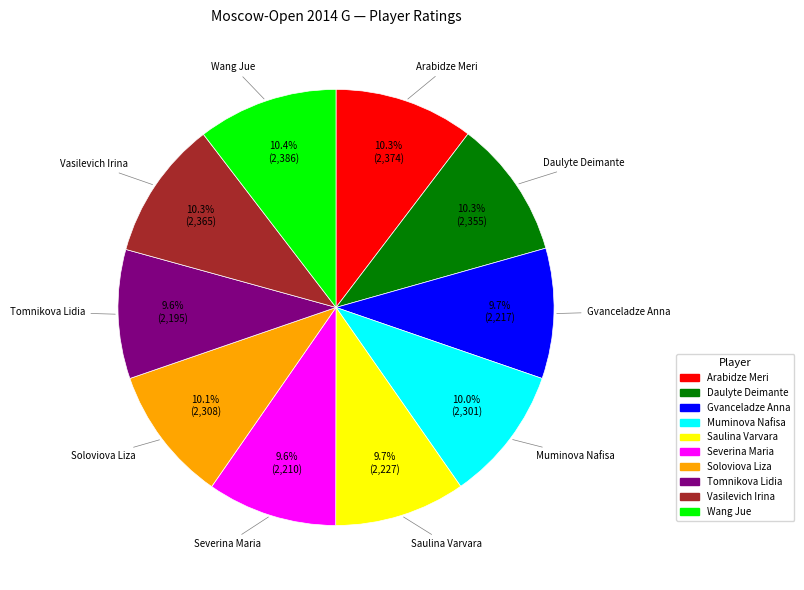

Does any single category account for the majority?

No